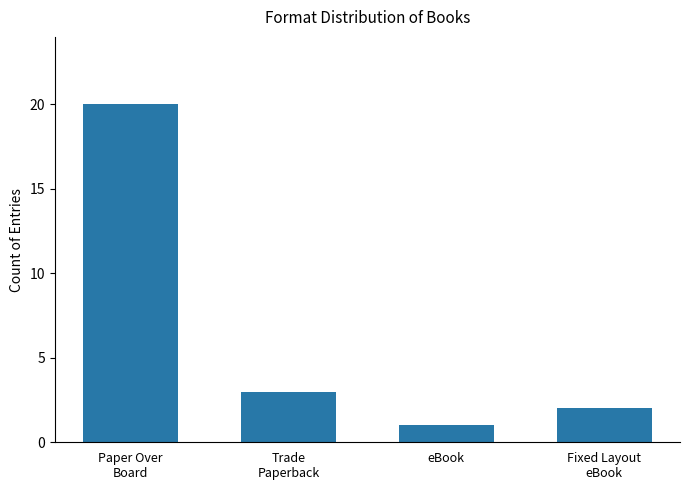

How many values are below 3?

2